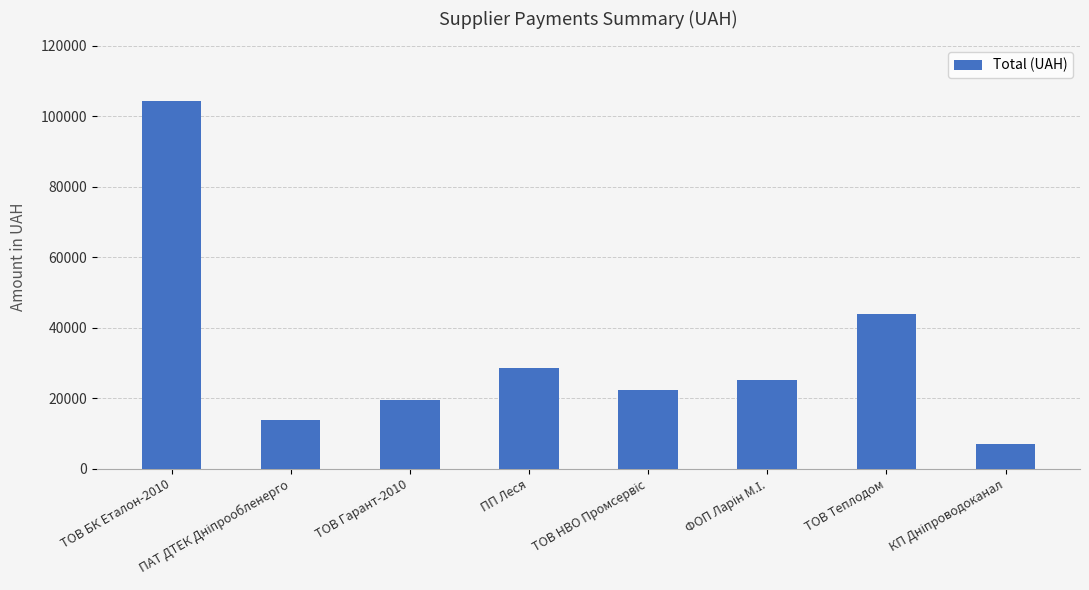

What is the ratio of the value at ПП Леся to the value at ТОВ БК Еталон-2010?

0.3